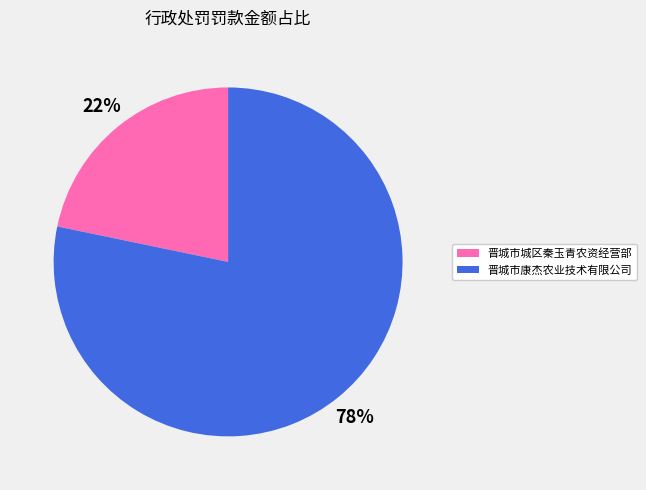

Which category has the biggest portion of the pie?

晋城市康杰农业技术有限公司